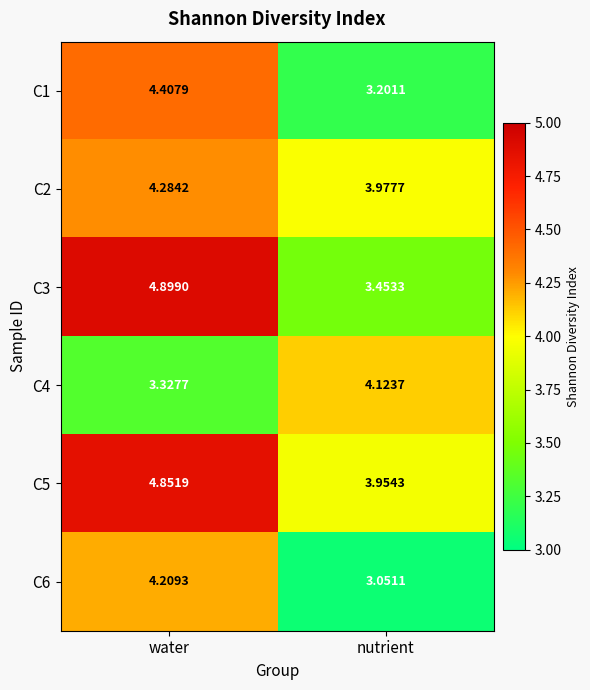

Which series changed the most between water and nutrient?

C3